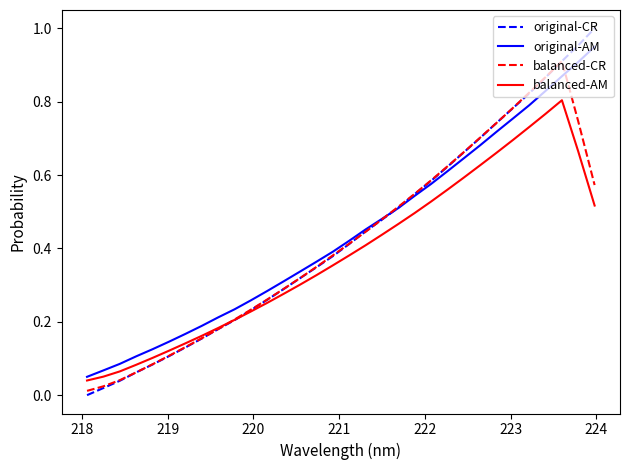

How many series are shown in this chart?

4